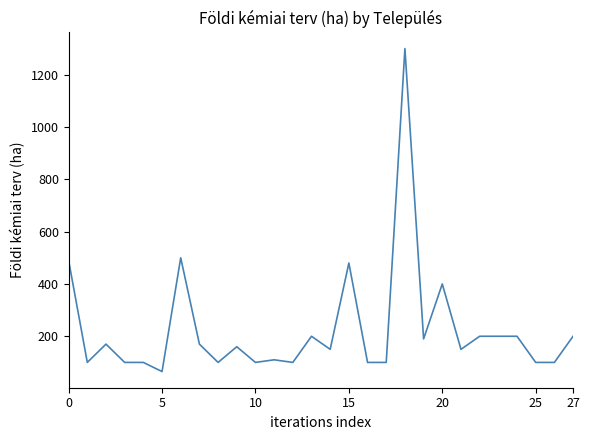

Reading left to right, what are all the values shown in this chart?

490	100	170	100	100	65	500	170	100	160	100	110	100	200	150	480	100	100	1300	190	400	150	200	200	200	100	100	200